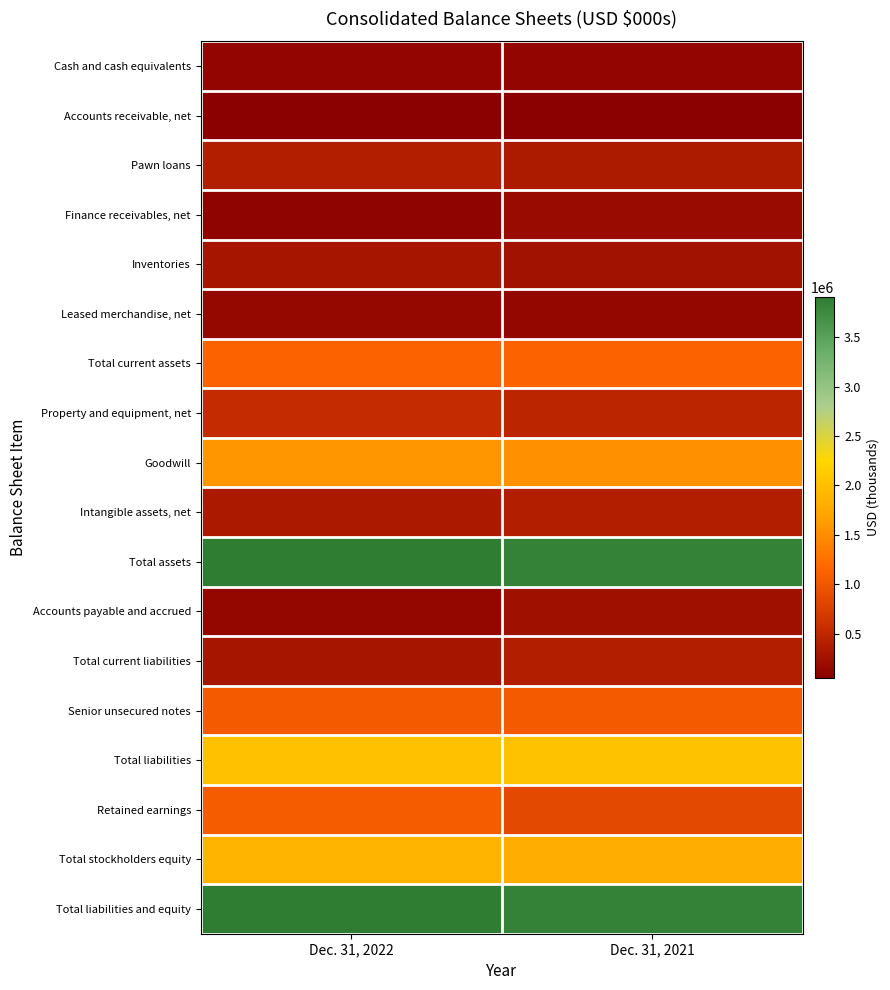

What is the maximum value shown in the chart?

3904867